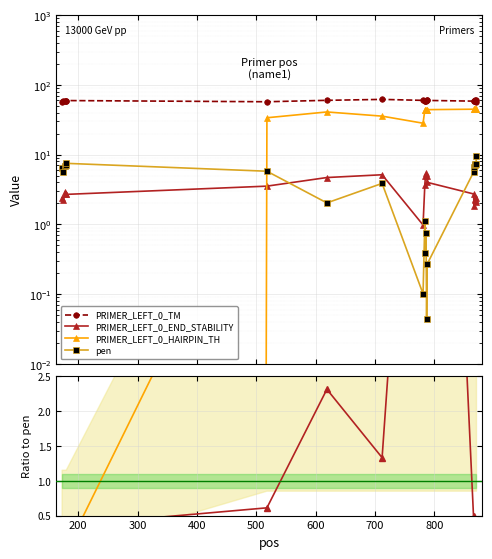

Which series ends up on top after the final intersection of PRIMER_LEFT_0_HAIRPIN_TH and PRIMER_LEFT_0_END_STABILITY?

PRIMER_LEFT_0_HAIRPIN_TH